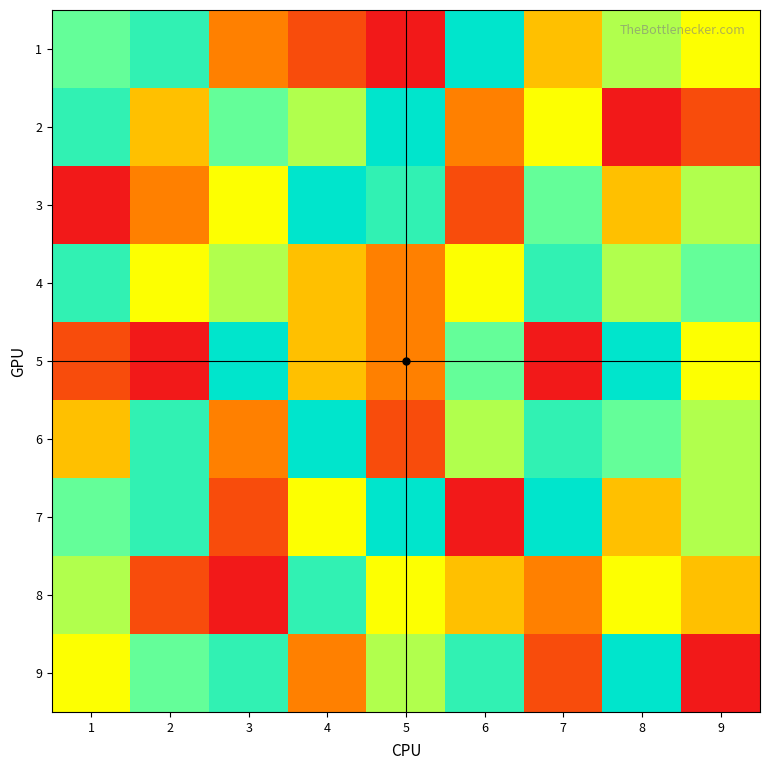

List the series in order of their peak value, lowest first.

4, 8, 1, 2, 3, 5, 6, 7, 9